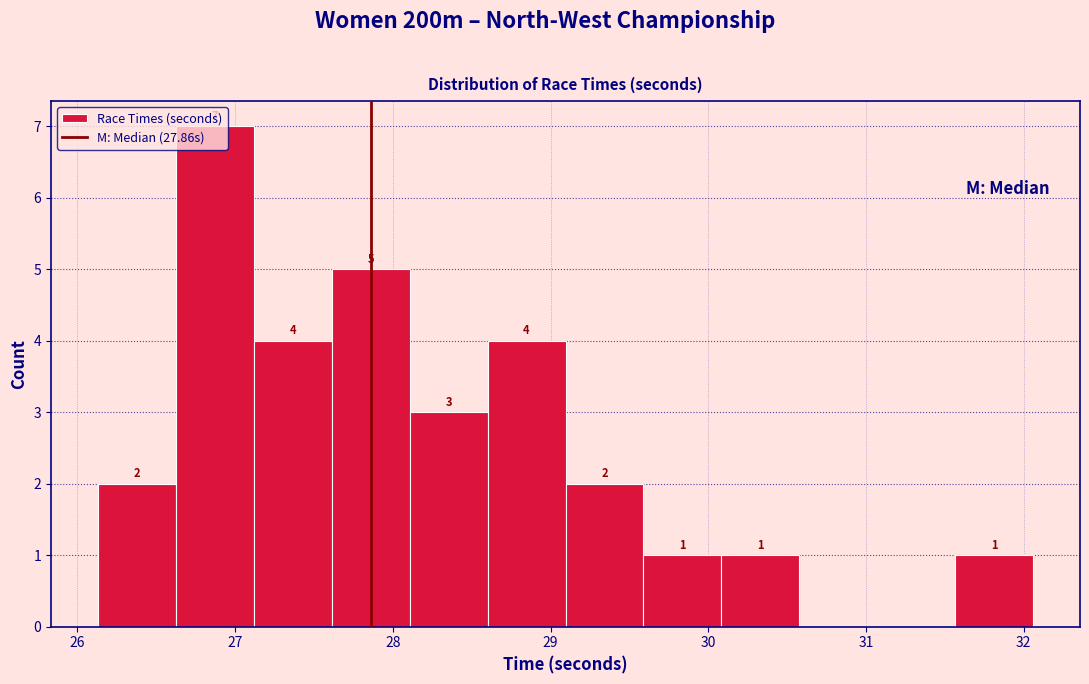

Over which range of the x-axis is the bar tallest?

26.6 to 27.1